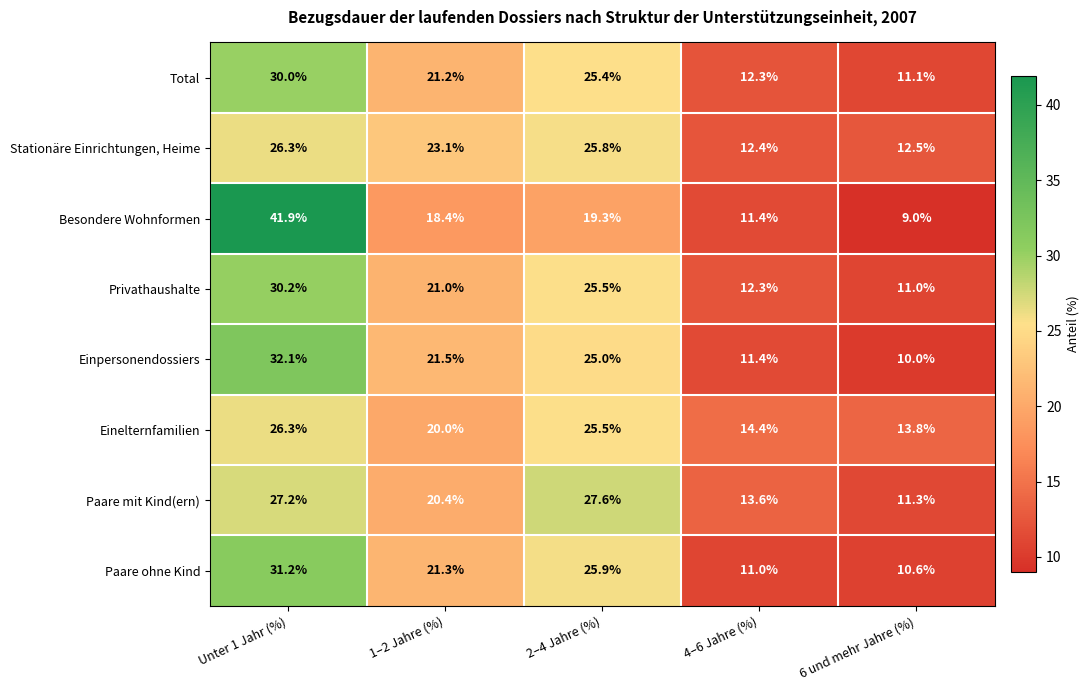

True or false: Paare mit Kind(ern) has a value of 27.6 at 2–4 Jahre (%).

True